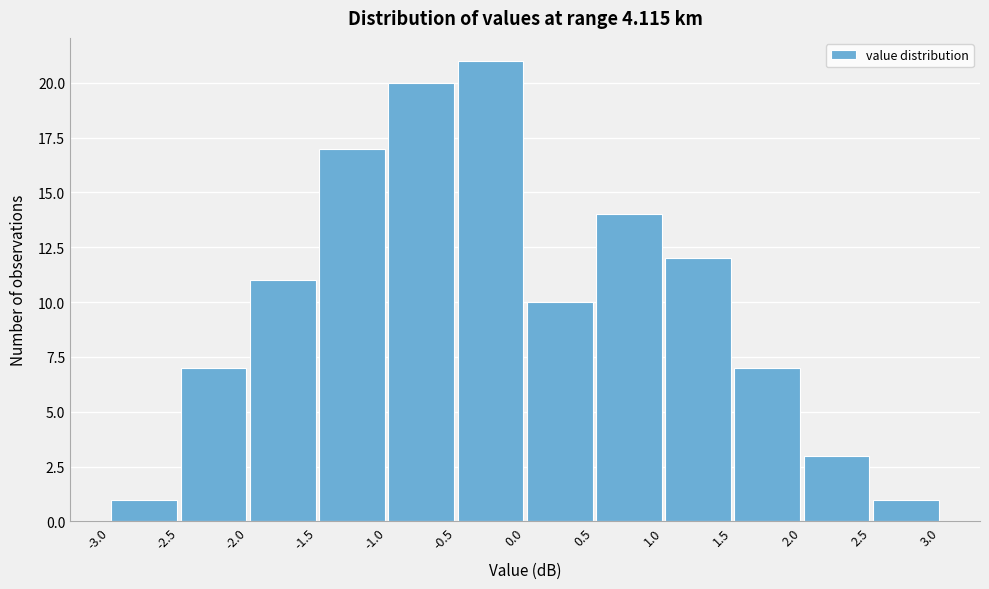

Reading left to right, list every bar in this chart as the range it spans on the x-axis followed by its height. The values are not printed on the chart, so give them approximately, as read against the axis.

-3.0 to -2.5: 1
-2.5 to -2.0: 7
-2.0 to -1.5: 11
-1.5 to -1.0: 17
-1.0 to -0.5: 20
-0.5 to 0.0: 21
0.0 to 0.5: 10
0.5 to 1.0: 14
1.0 to 1.5: 12
1.5 to 2.0: 7
2.0 to 2.5: 3
2.5 to 3.0: 1